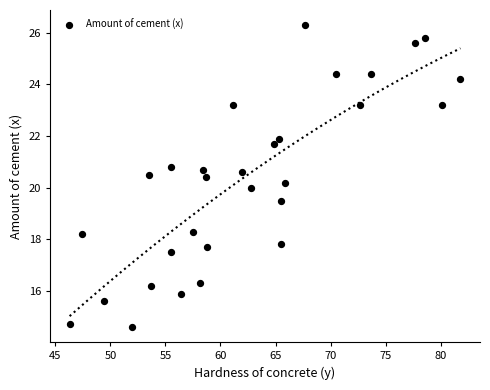

What is the range of Y values (max minus min)?

11.7